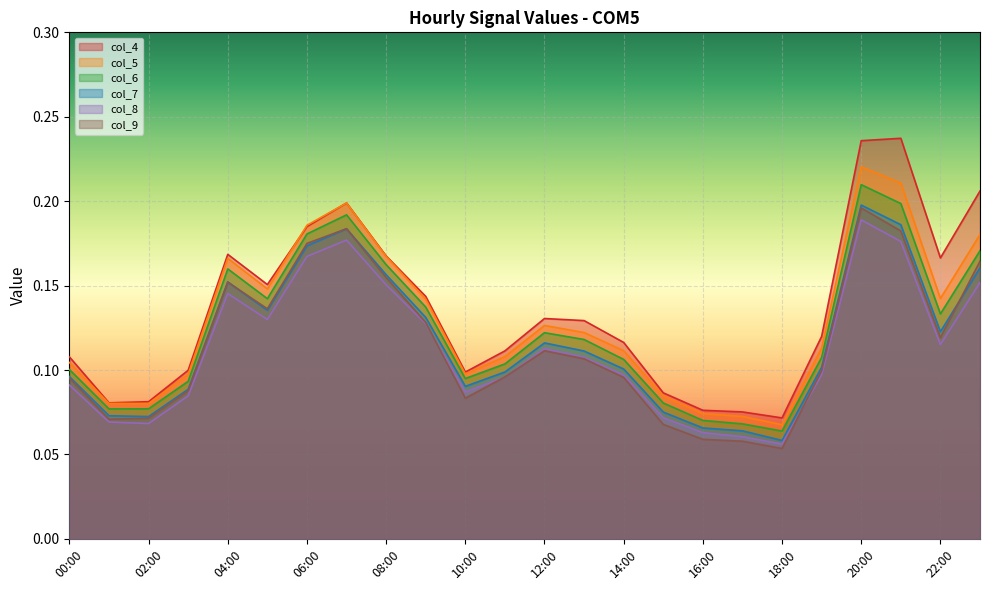

True or false: col_5 and col_8 intersect in this chart.

False